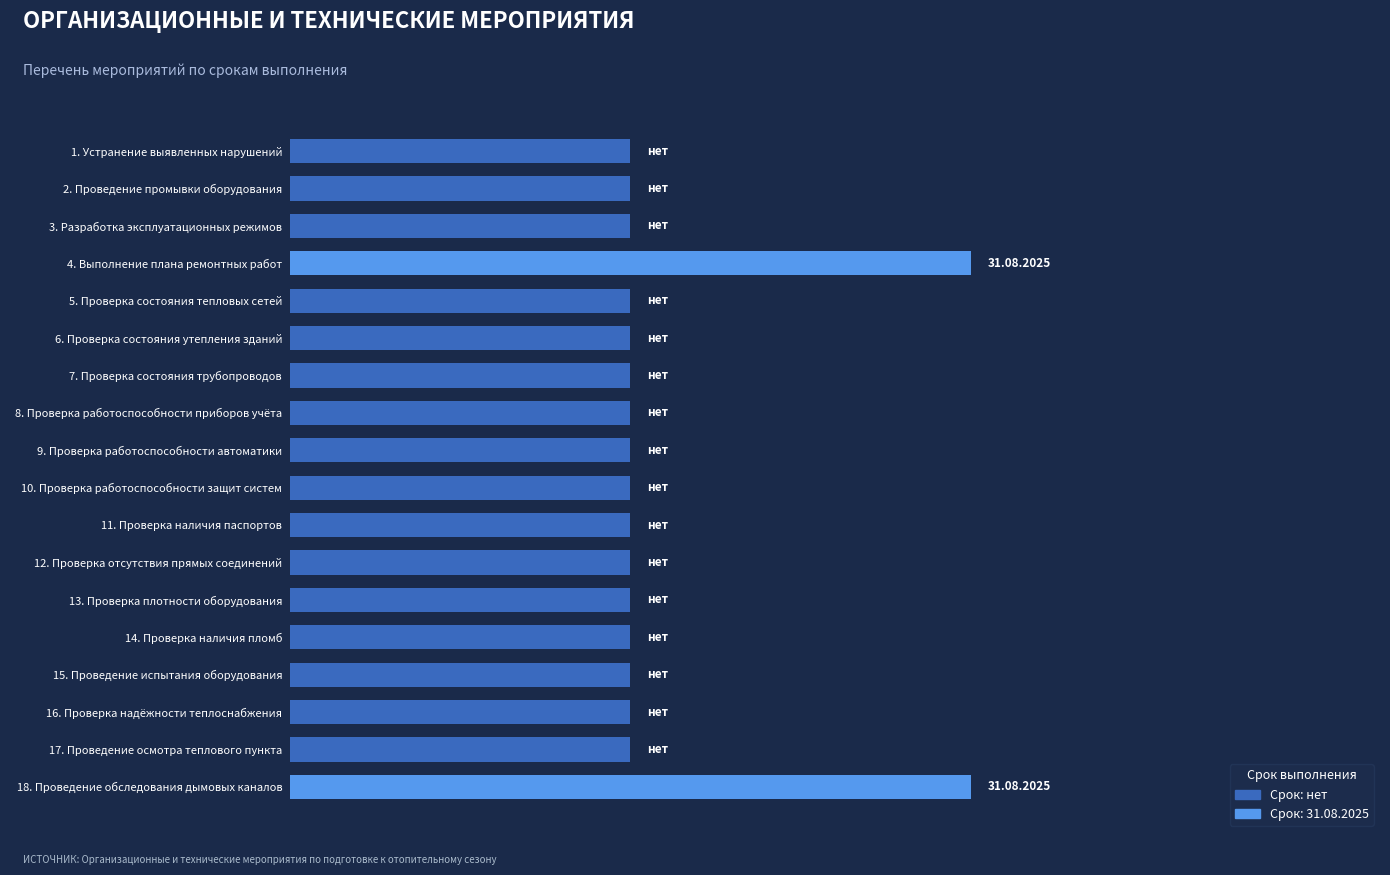

Are the bars horizontal?

Yes